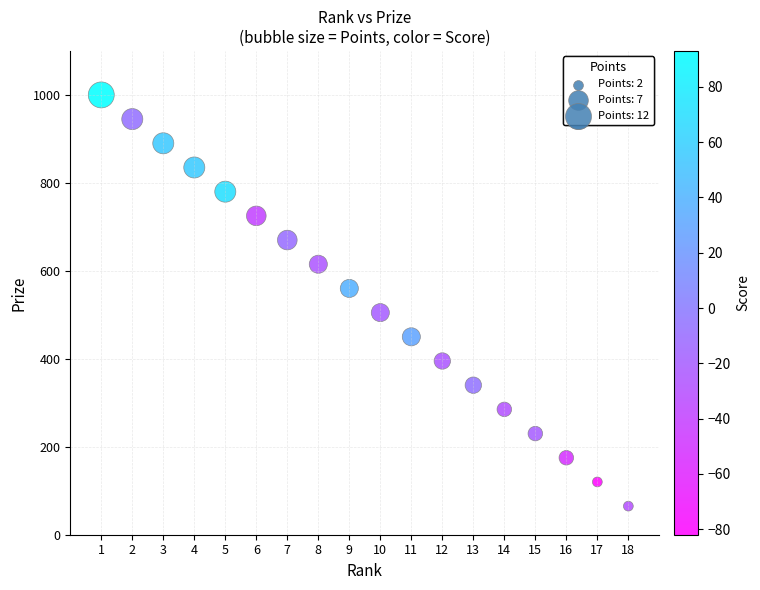

What is the range of Y values (max minus min)?

935